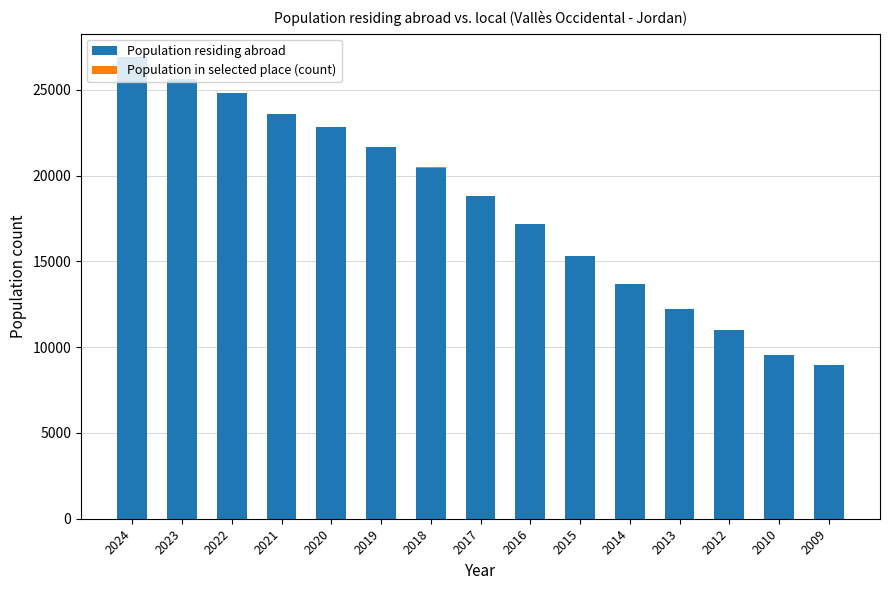

Which category has the highest value in the Population residing abroad series?

2024